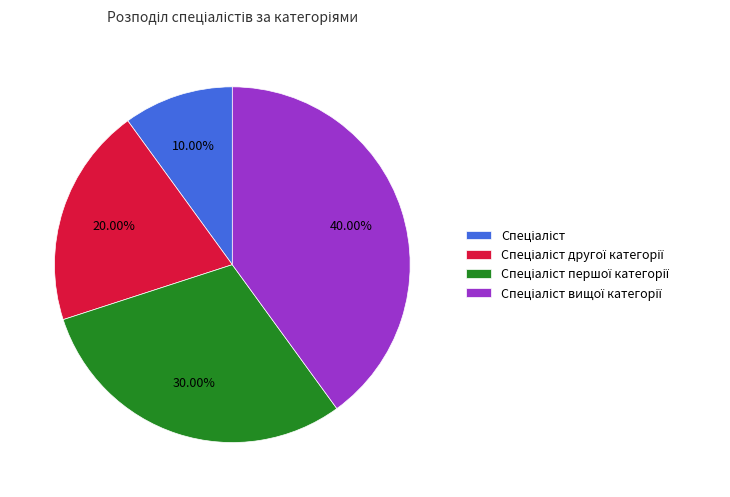

How many slices are in this pie chart?

4